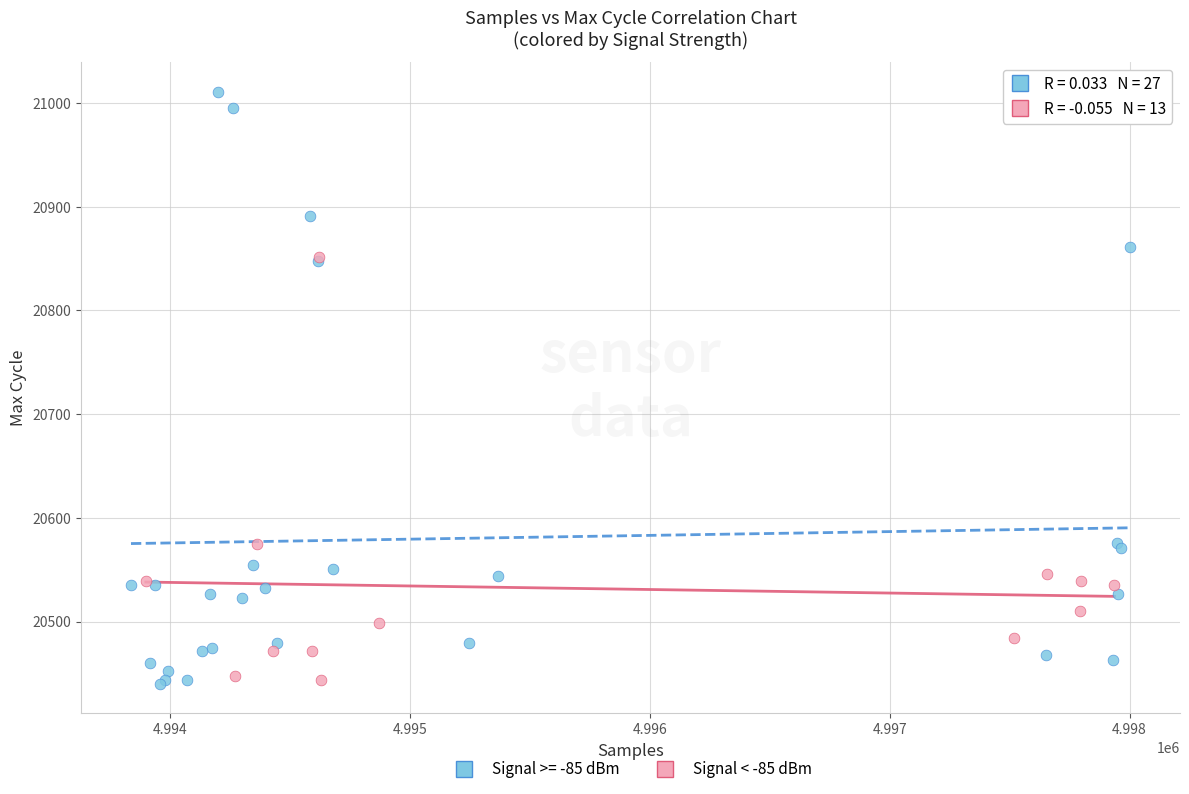

Which series has the largest Y range (max minus min)?

Signal >= -85 dBm